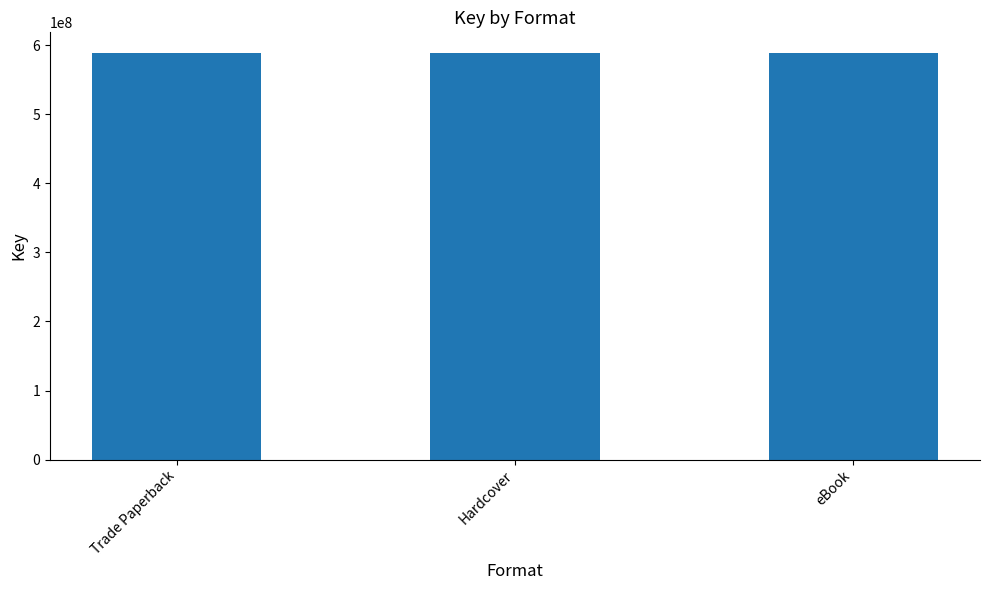

Are the bars horizontal?

No